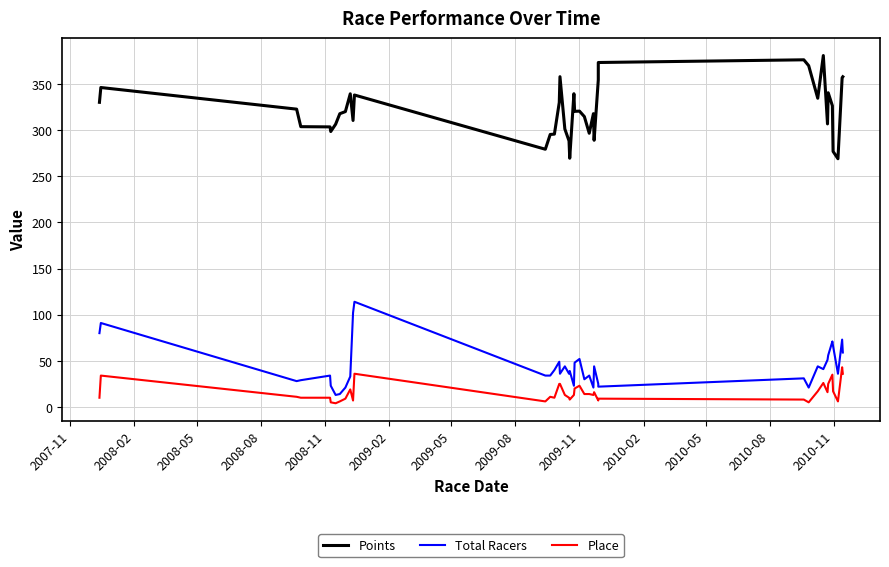

At which label does Place first exceed 13?

2008-02